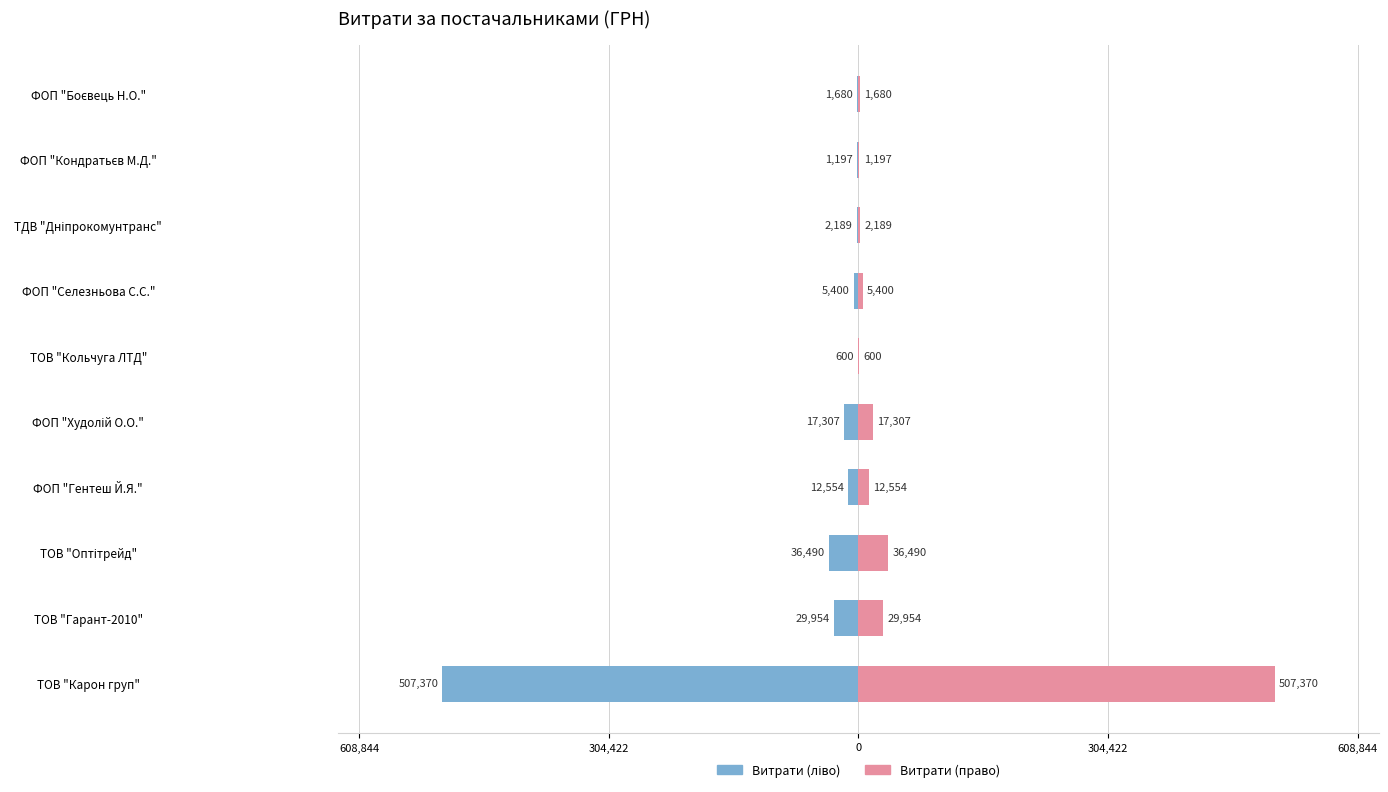

The value of Male at ТОВ "Оптітрейд" is -55597.4. True or false?

False